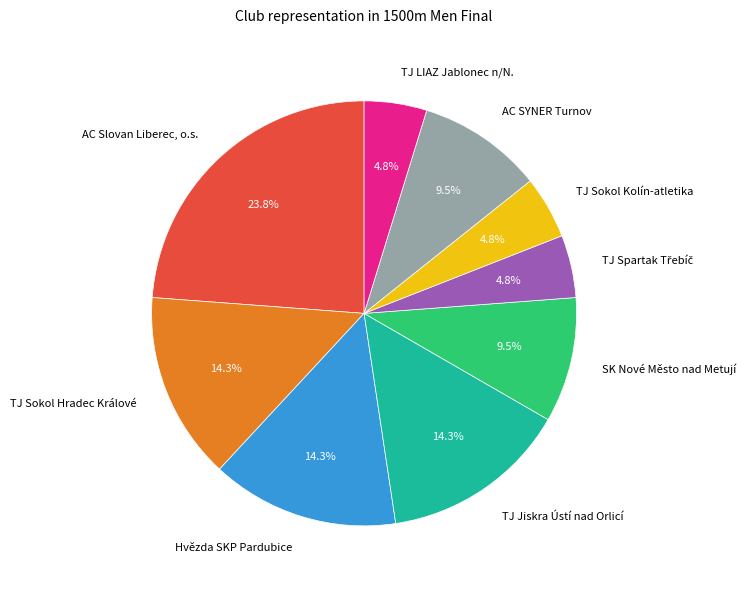

To the nearest percent, what is the difference between the largest and smallest slice percentages?

19%